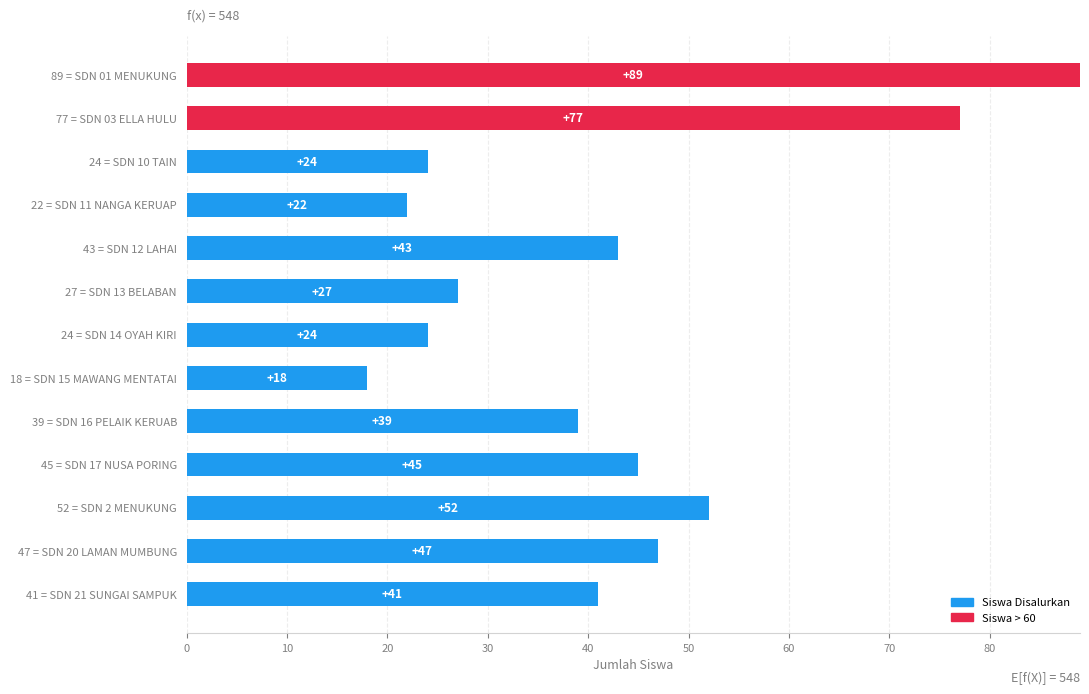

Between 43 = SDN 12 LAHAI and 52 = SDN 2 MENUKUNG, which is larger?

52 = SDN 2 MENUKUNG